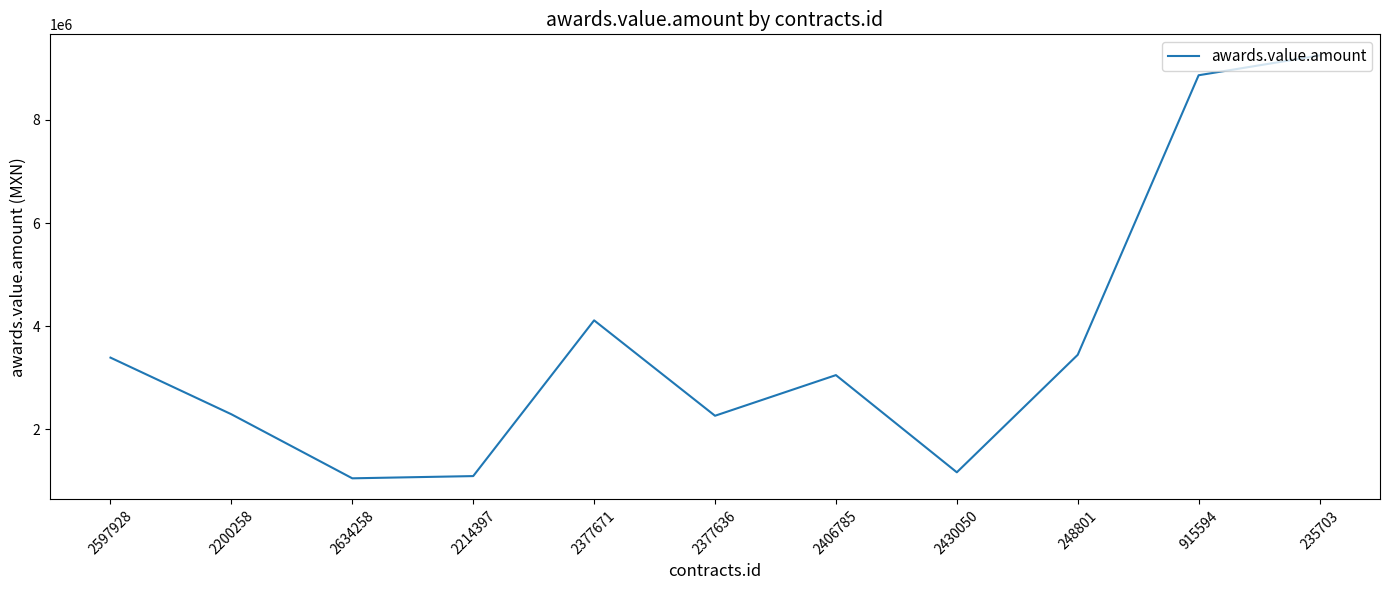

True or false: the data shows 1931334.9 at 2214397.

False